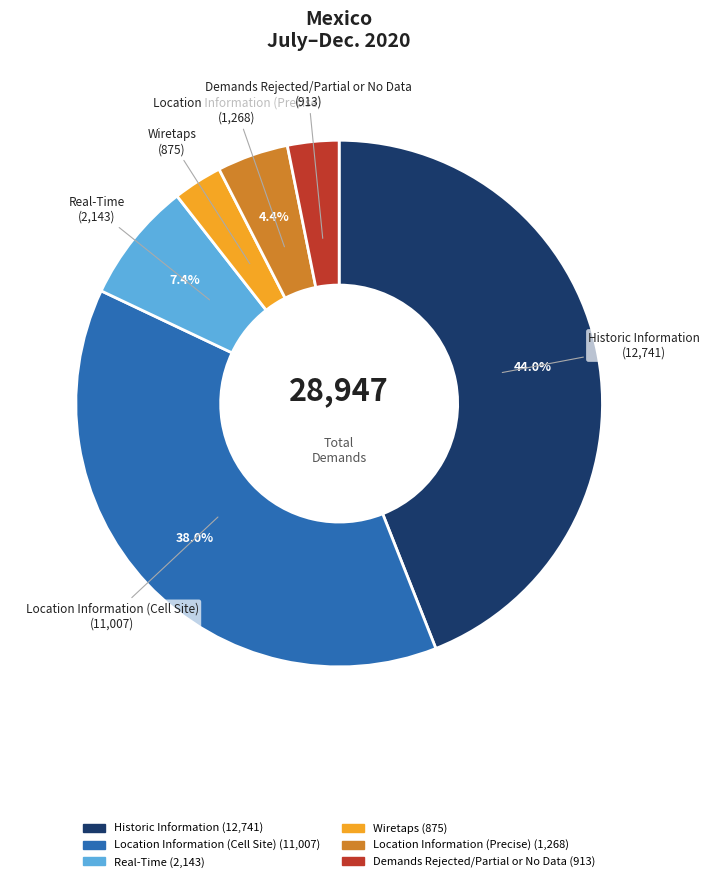

To the nearest percent, what portion does Wiretaps represent?

3%